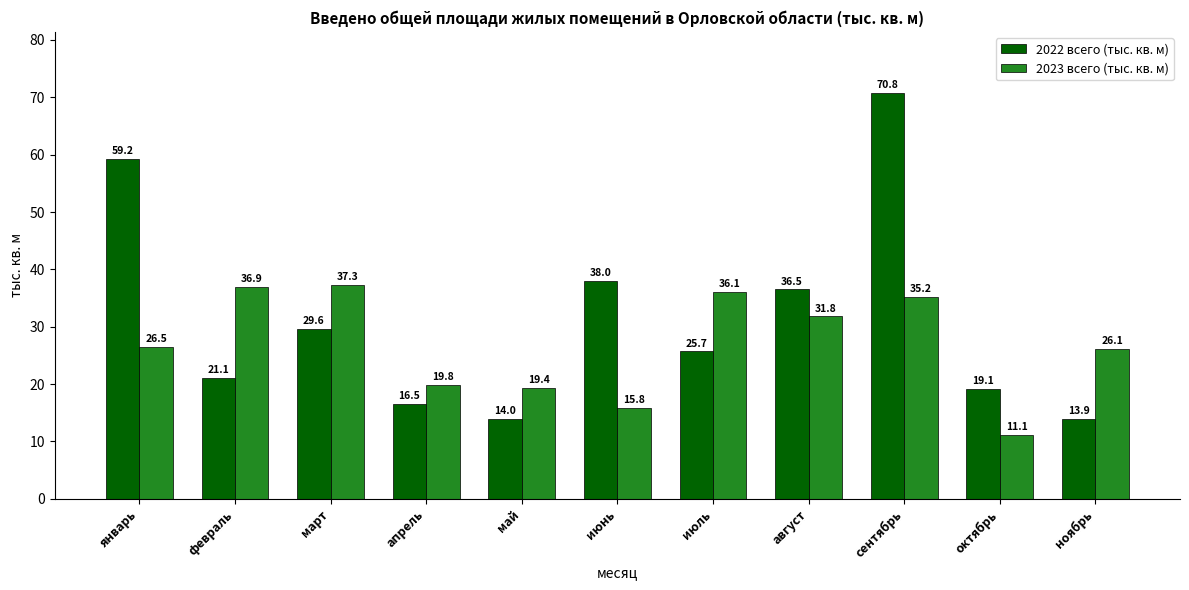

What is the difference between the 2023 всего (тыс. кв. м) values at январь and март?

10.8